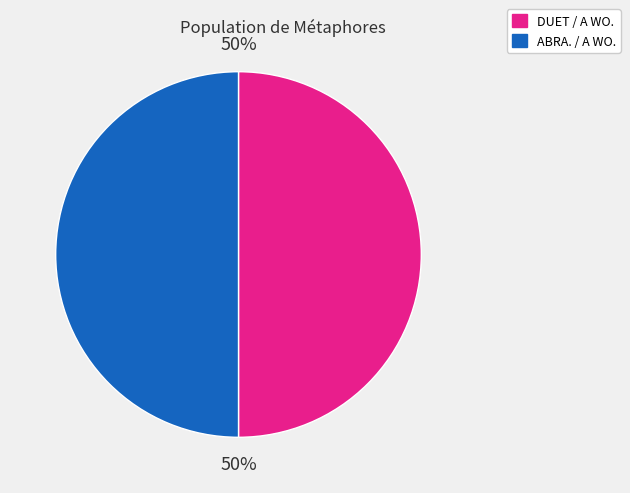

To the nearest percent, what is the average slice percentage?

50%